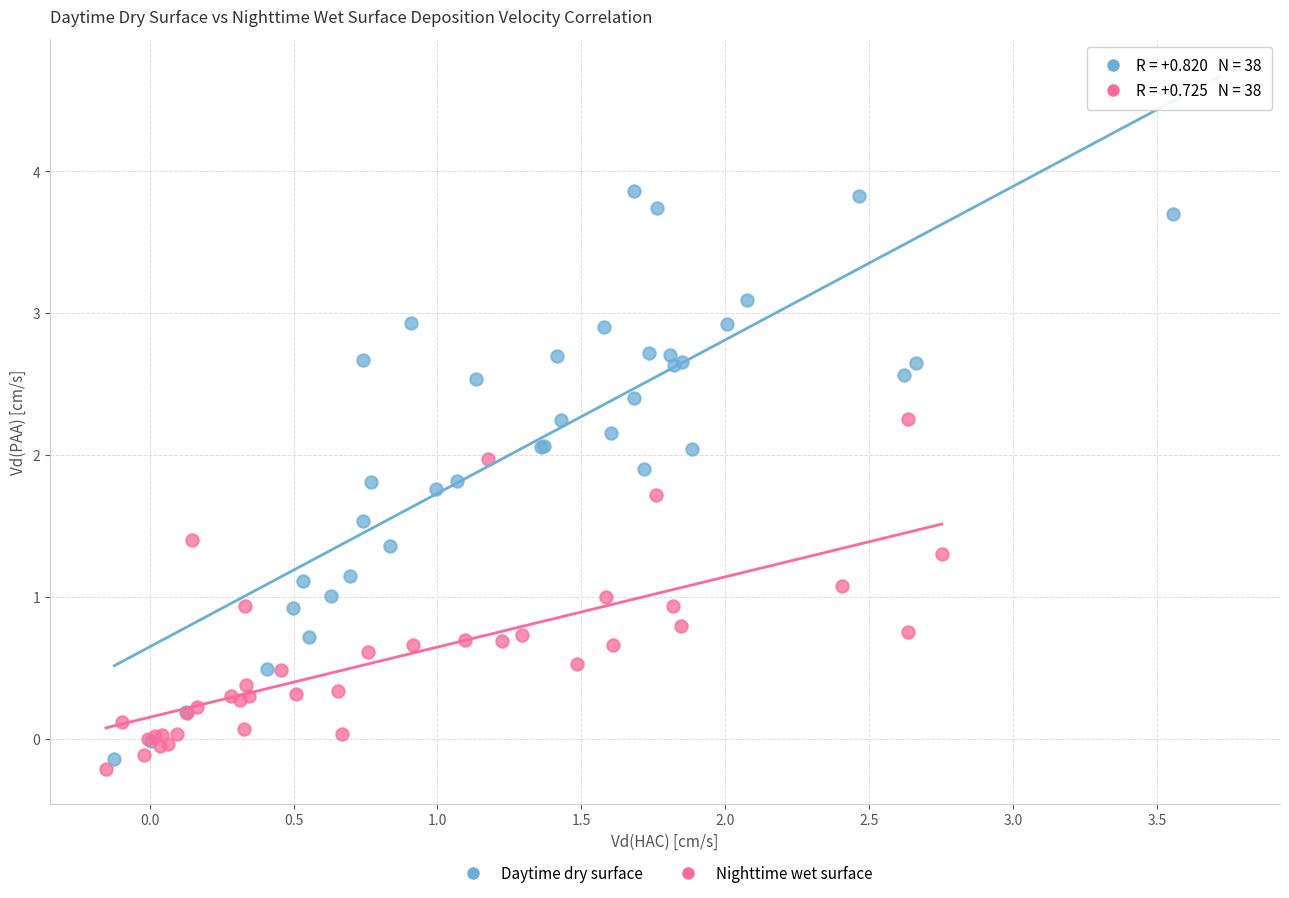

Which series contains the highest Y value?

Daytime dry surface